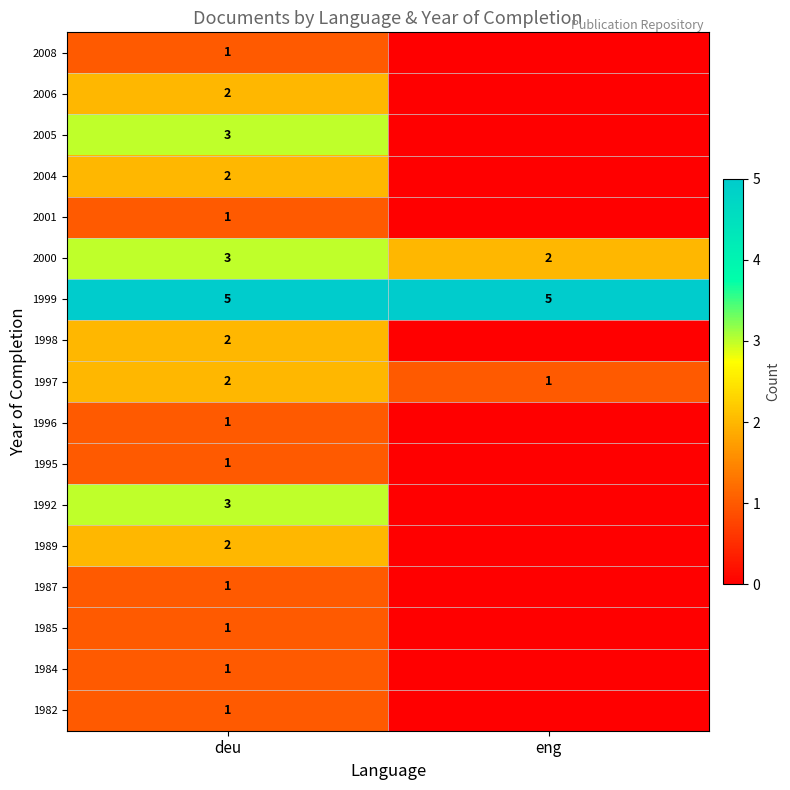

Is it true that 2000 equals 5 at deu?

False